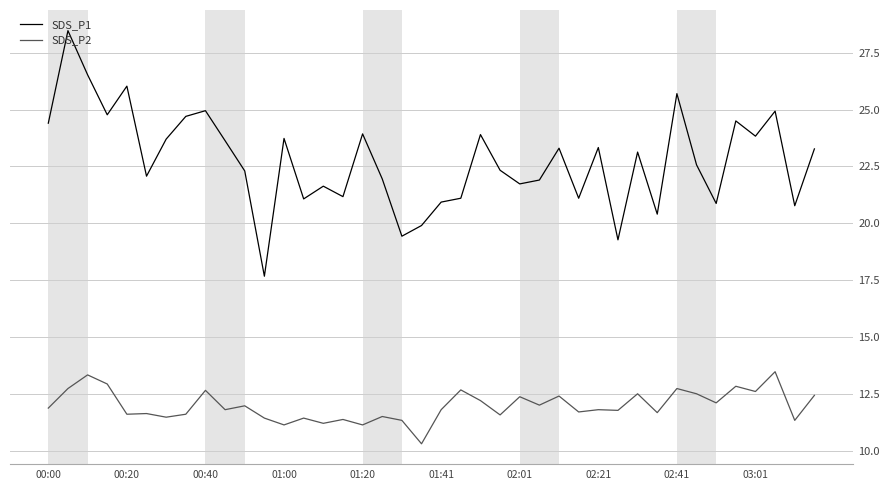

How many series are shown in this chart?

2